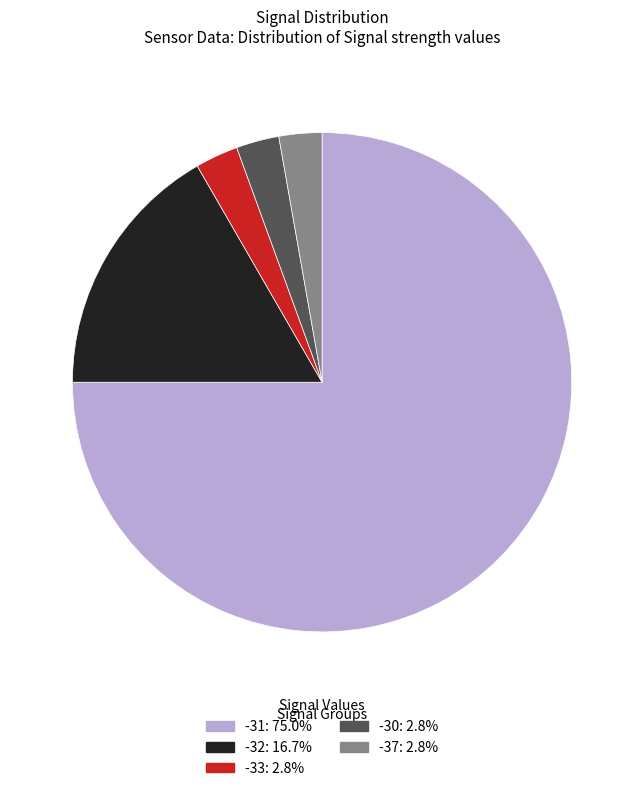

What is the majority slice?

-31